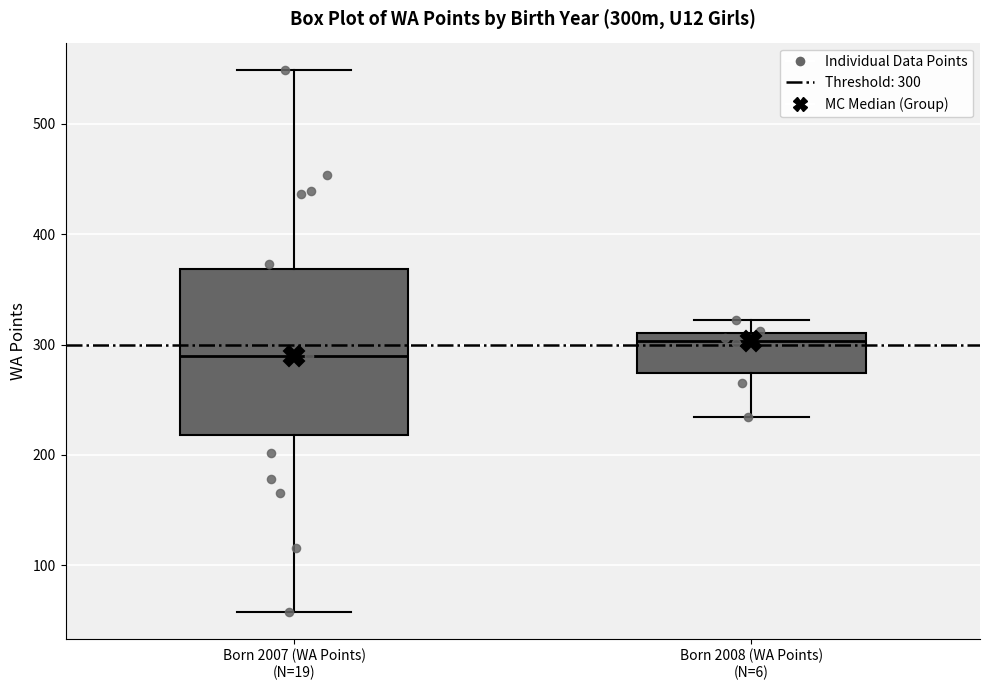

Which box has the lowest median line?

Born 2007 (WA Points) (N=19)